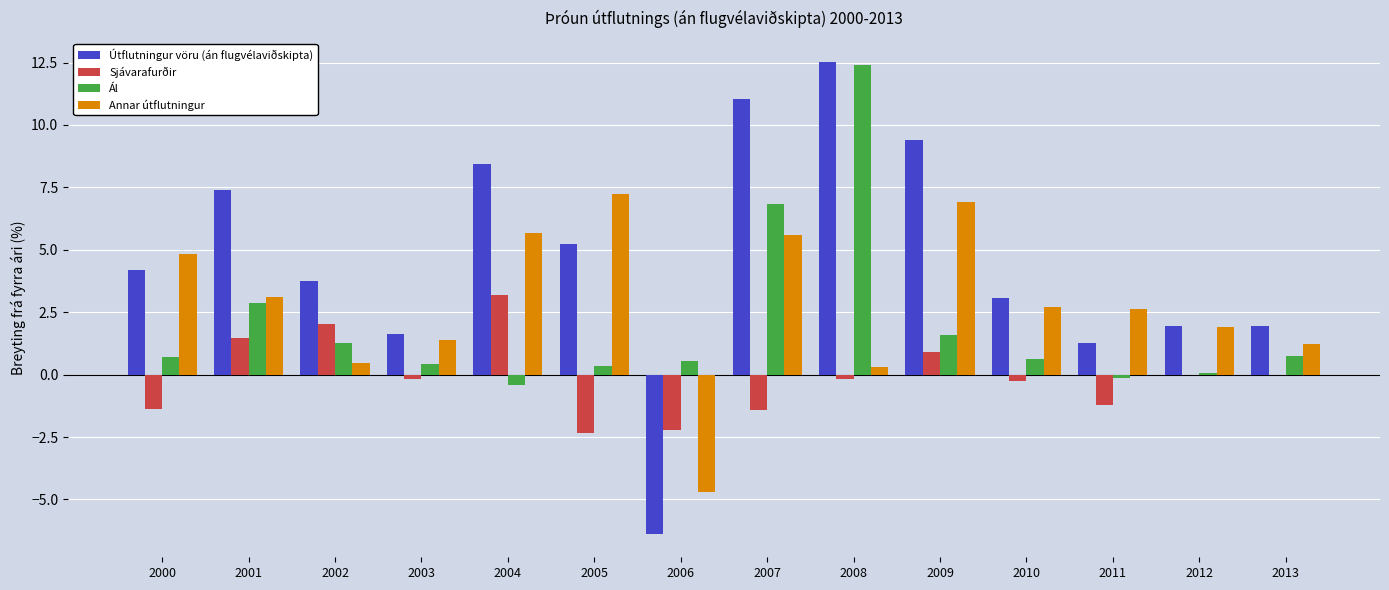

What is the sum of the Sjávarafurðir values at 2003 and 2008?

-0.3